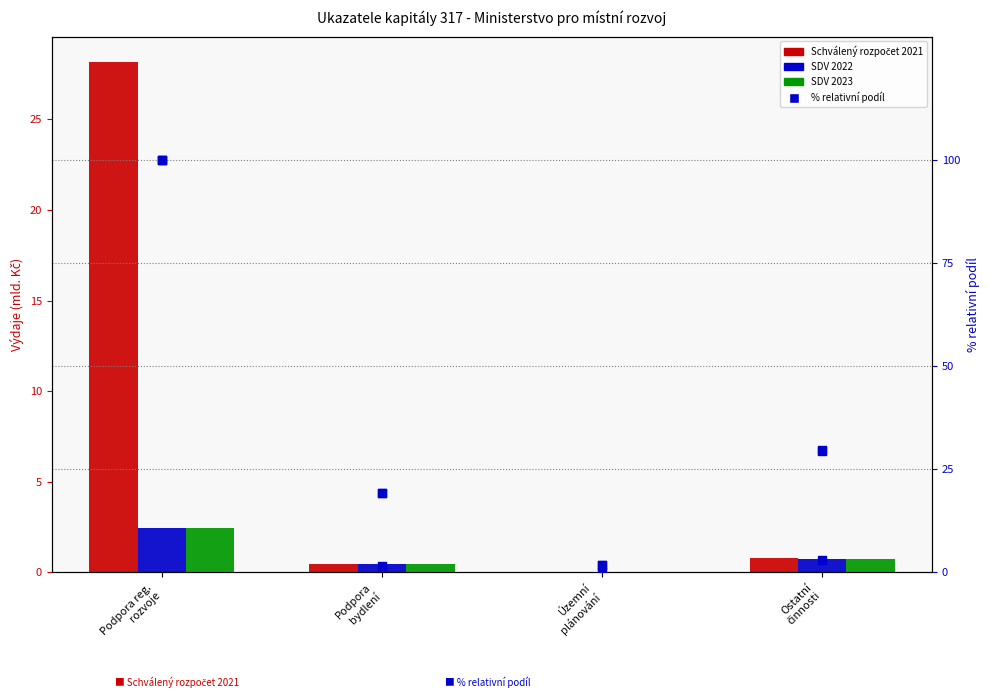

Which series has the widest spread of Y values?

Schválený rozpočet 2021 (%)